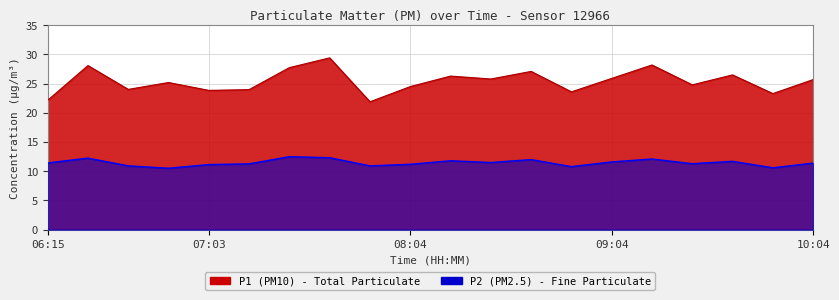

What is the average value of the P2 series?

11.5